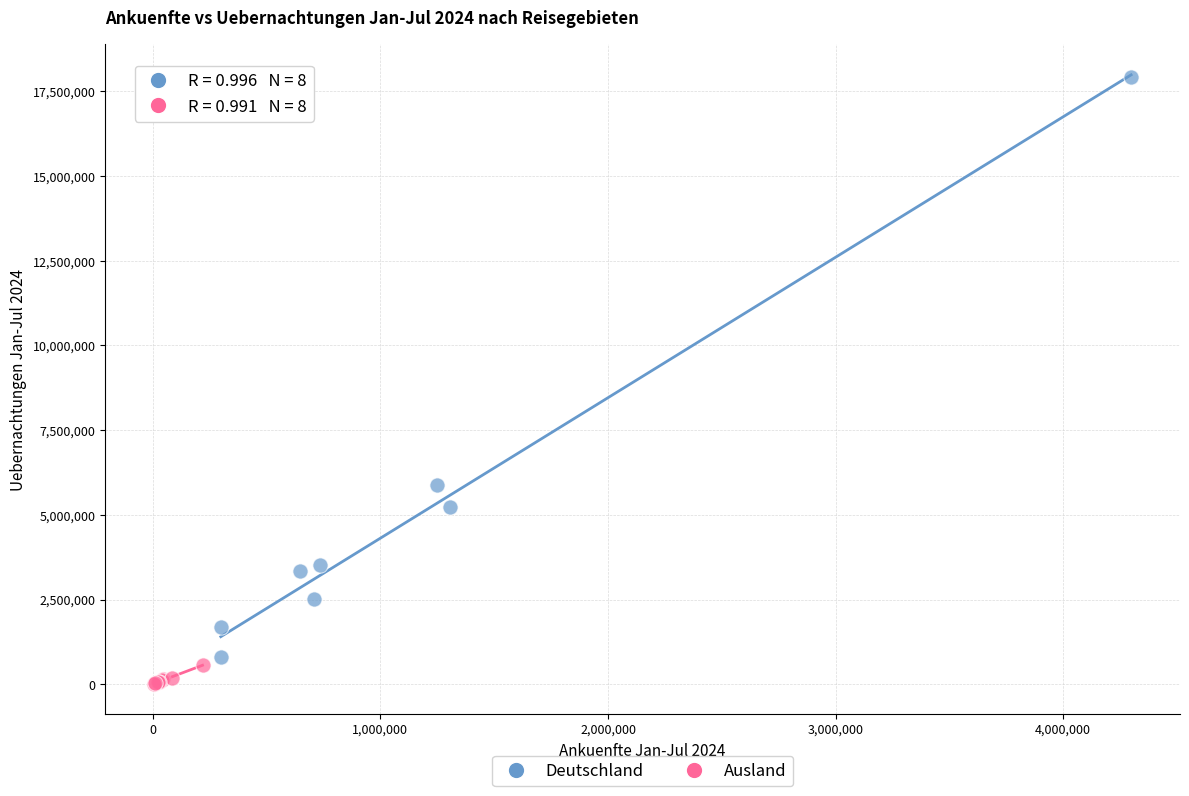

Which series reaches the maximum Y coordinate?

Deutschland